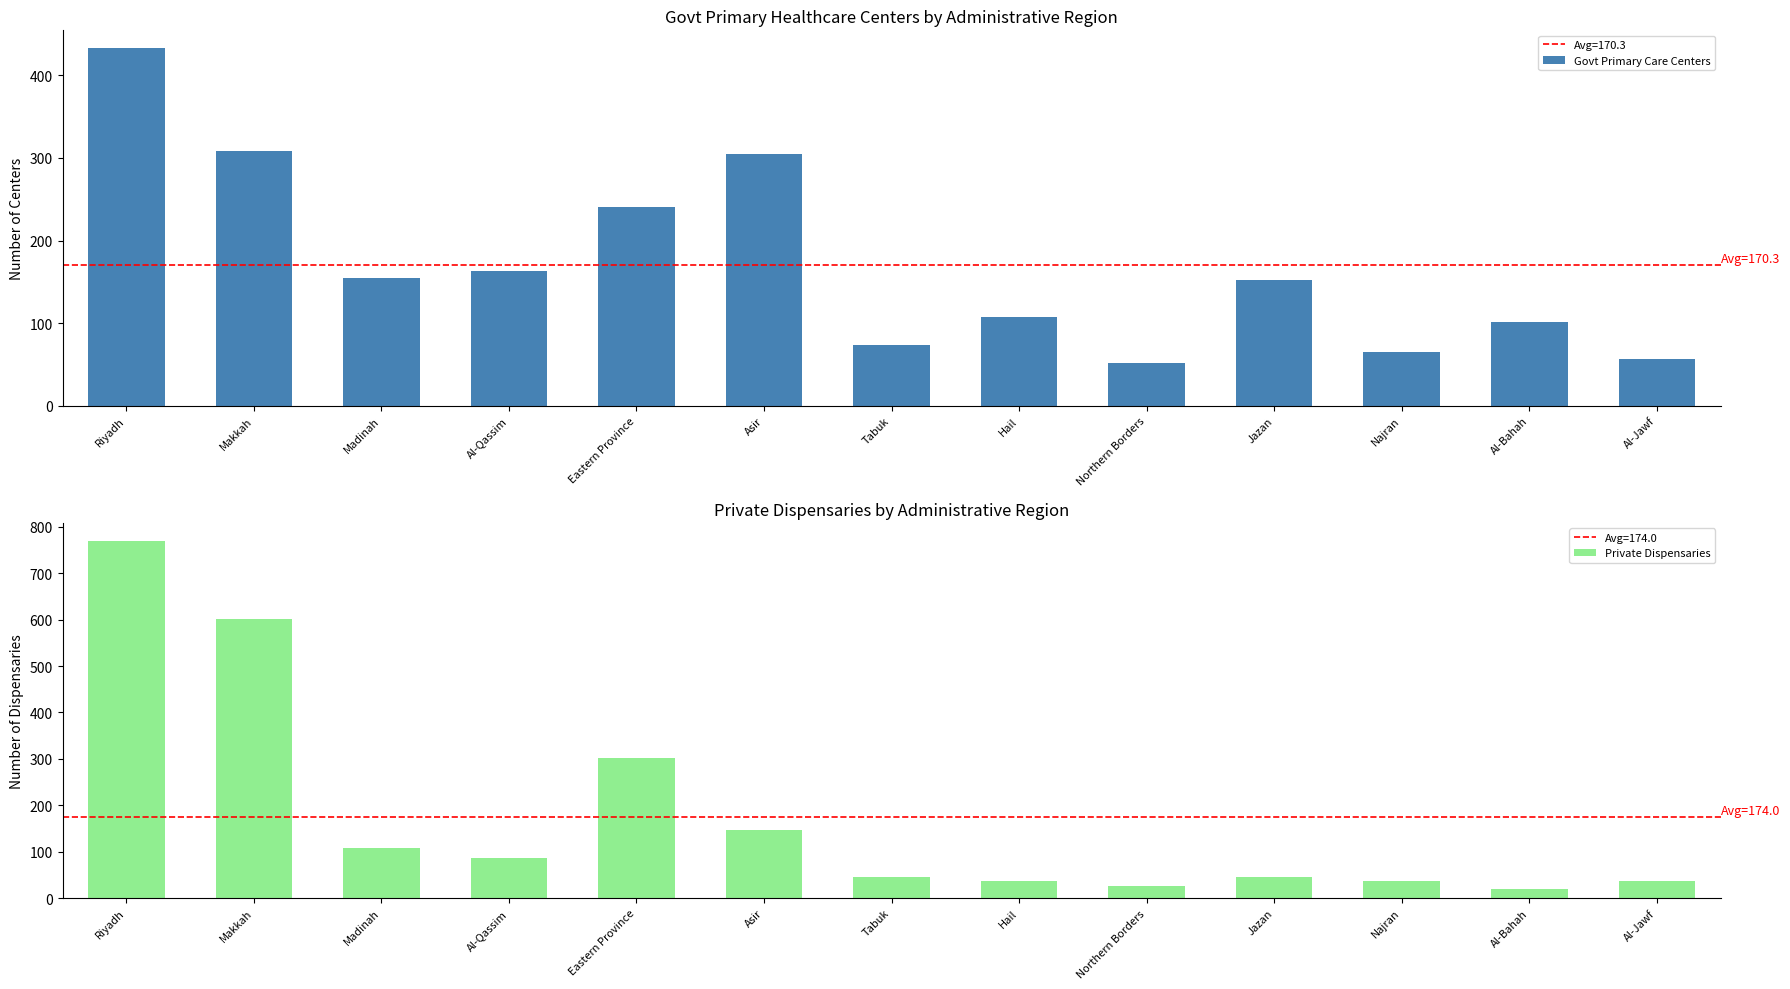

What is the sum of all Private Dispensaries values?

2262